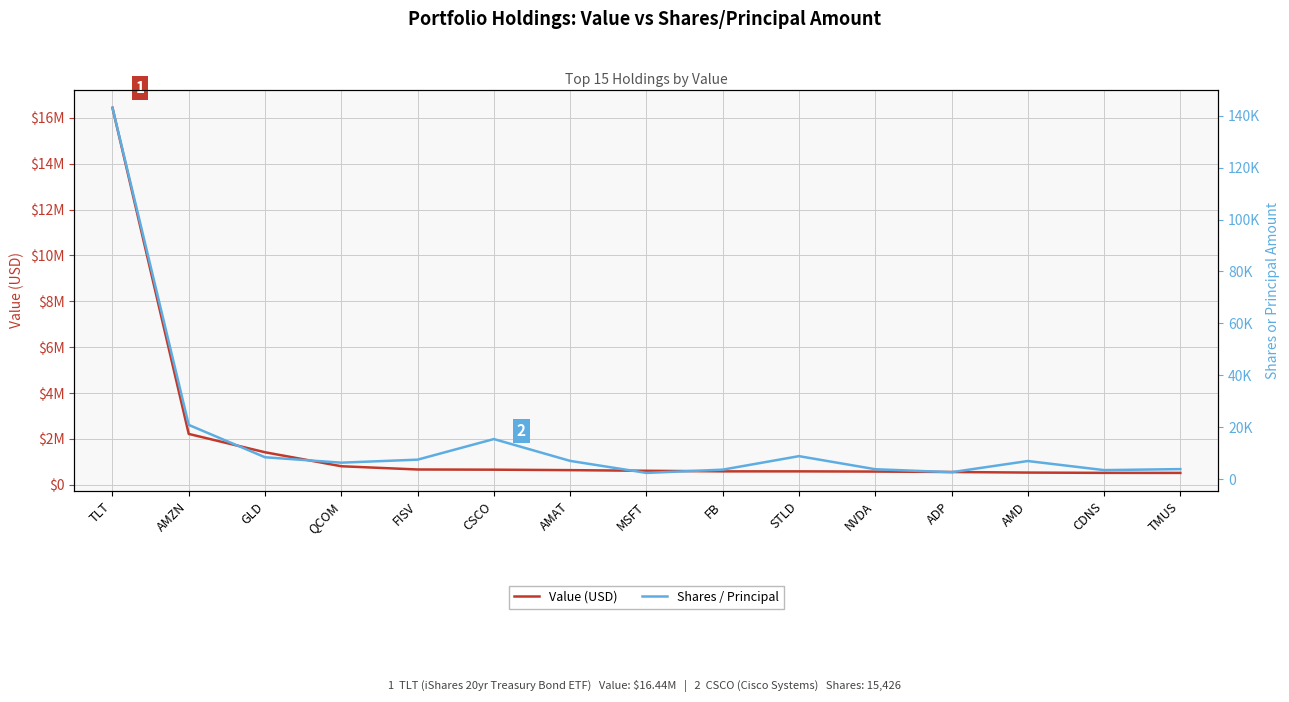

Is it true that Value (USD) equals 585000 at STLD?

True